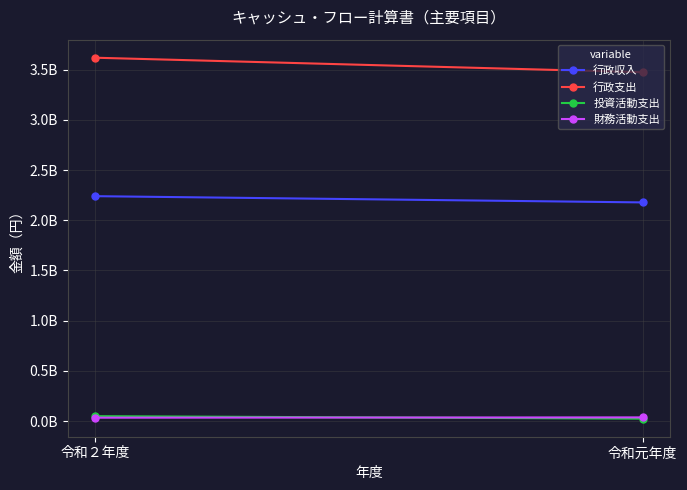

Is the value of 行政支出 at 令和元年度 greater than the value of 投資活動支出 at 令和元年度?

Yes